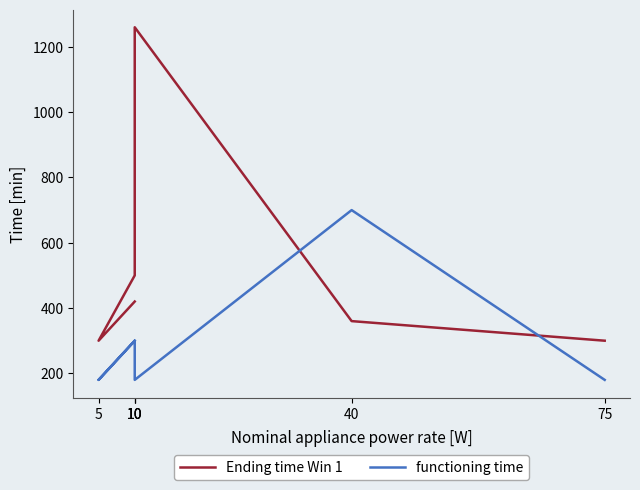

What is the approximate value of Ending time Win 1 at 75?

300